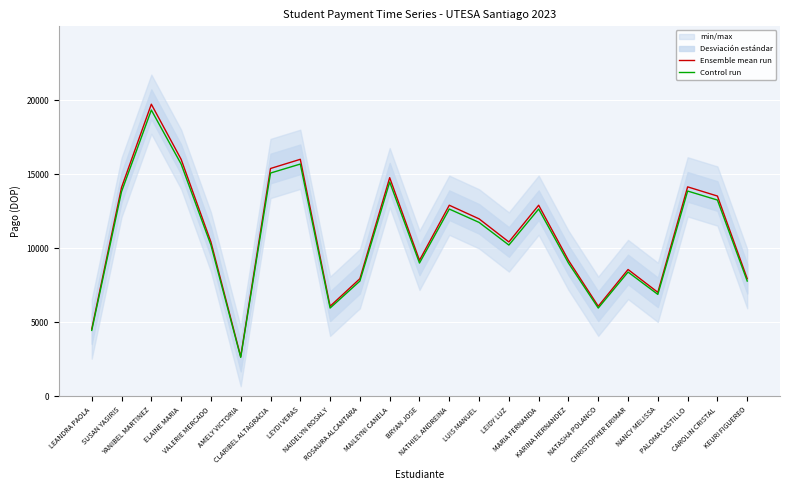

What is the highest value of the Ensemble mean run series?

19720.0